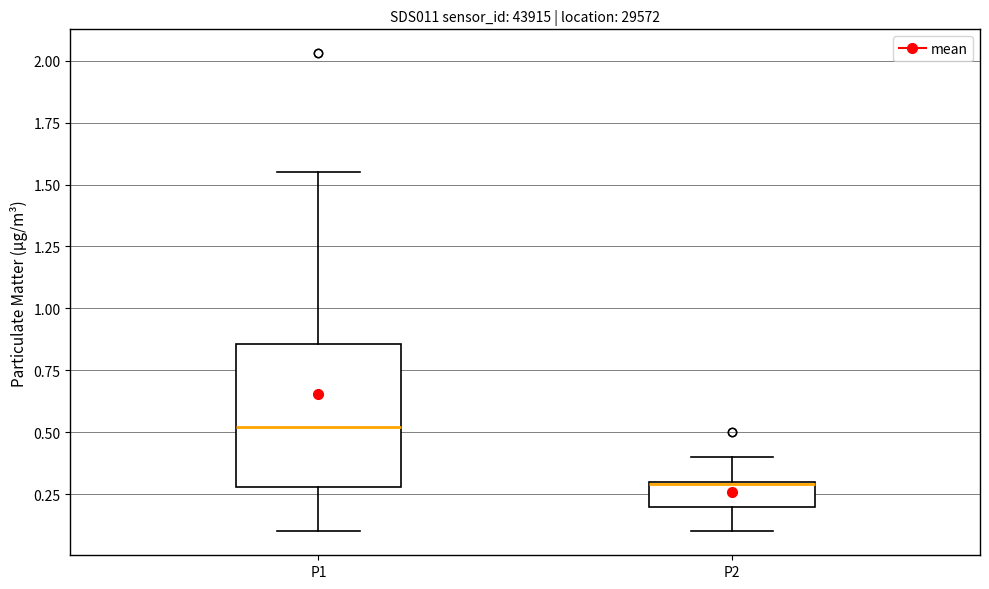

Where does the upper whisker of the box for P2 end on the y-axis? The values are not printed on the chart, so give them approximately, as read against the axis.

0.40